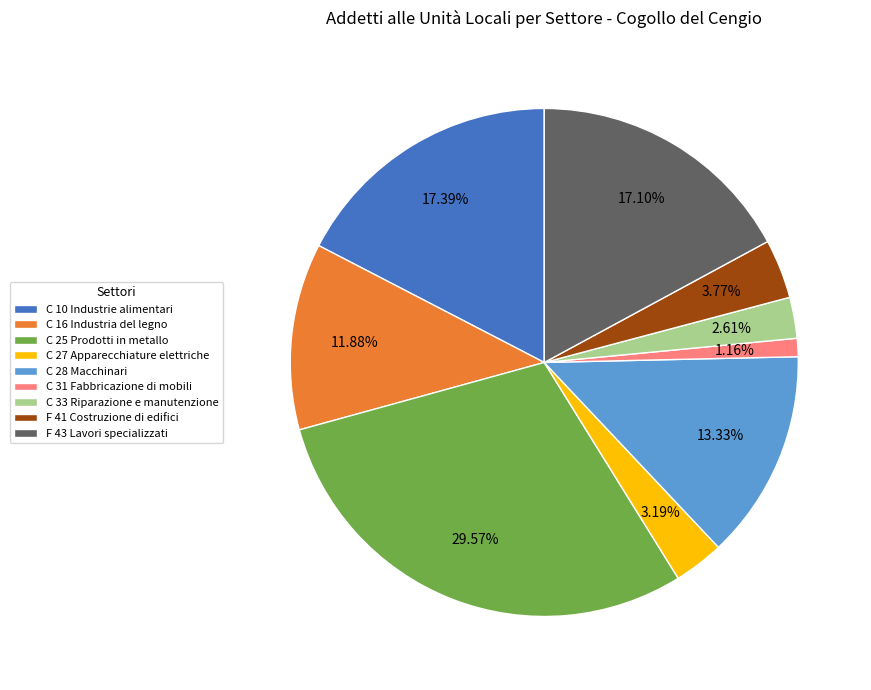

Is it true that C 33 Riparazione e manutenzione is 16% of the pie?

False